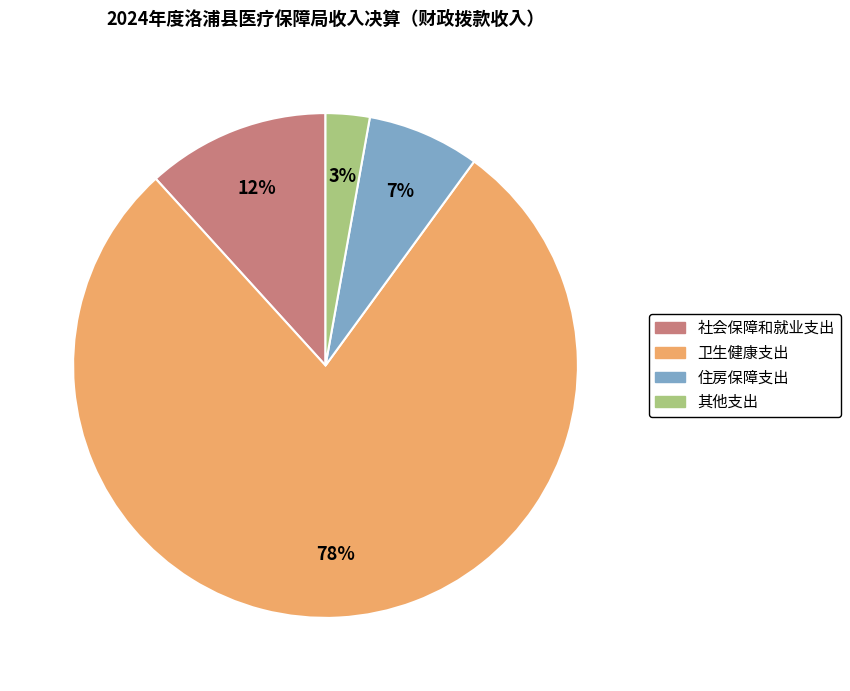

To the nearest percent, what portion does 社会保障和就业支出 represent?

12%